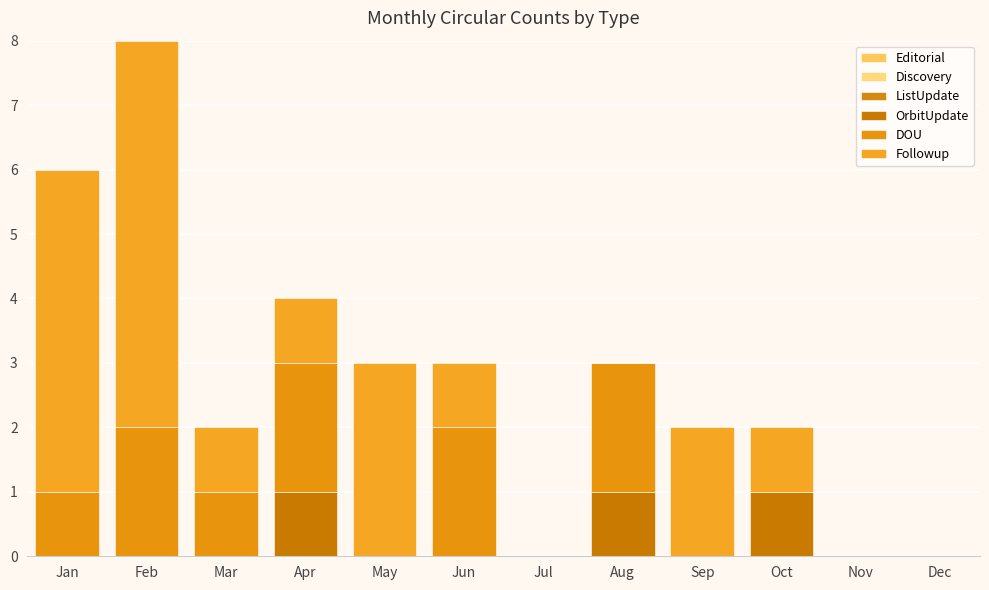

Count the Followup values in the range 0 to 3.

10